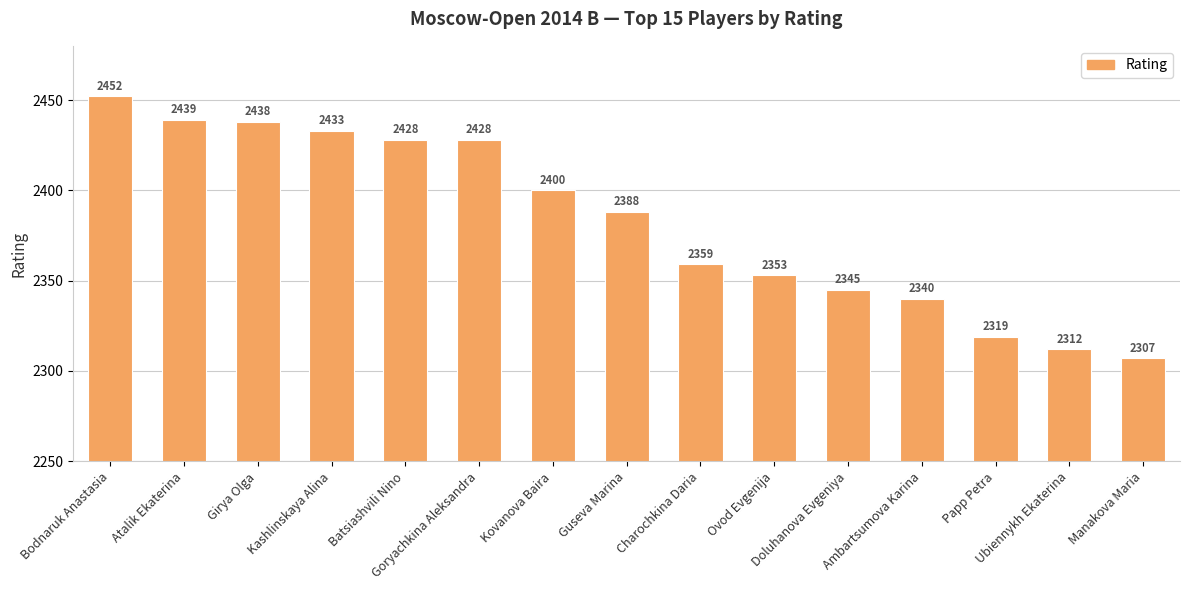

Which has a higher value, Manakova Maria or Bodnaruk Anastasia?

Bodnaruk Anastasia